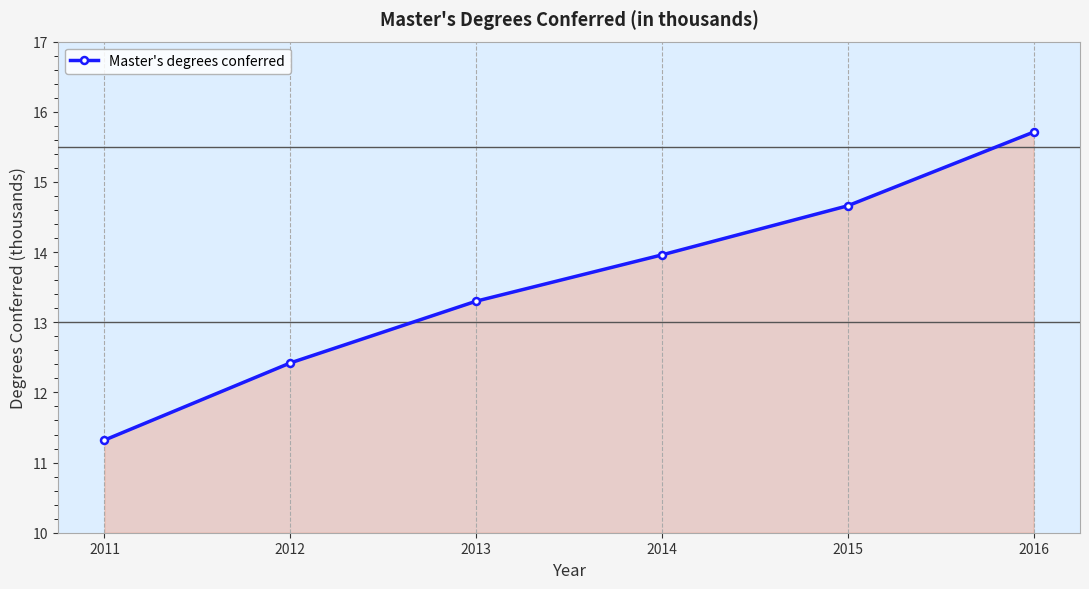

What is the smallest value displayed?

11.3